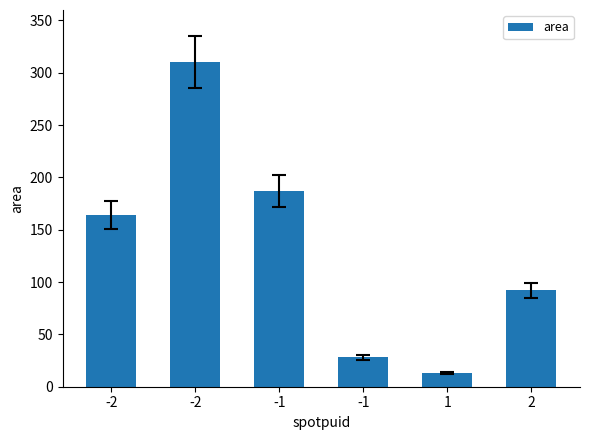

Rank the categories by value from lowest to highest.

1, -1, 2, -2, -1, -2